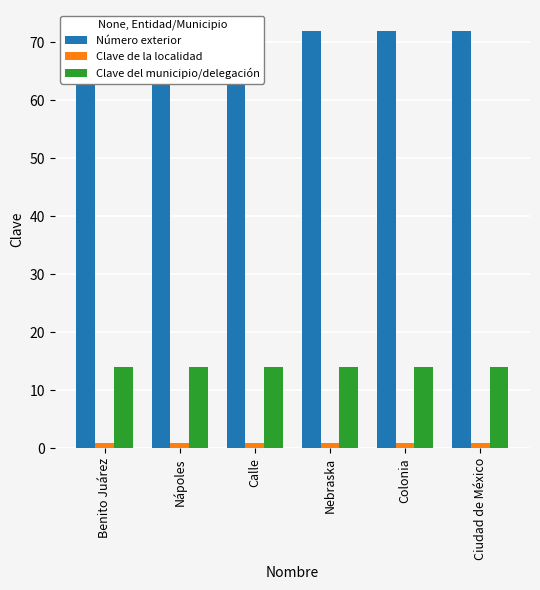

What is the smallest value displayed?

1